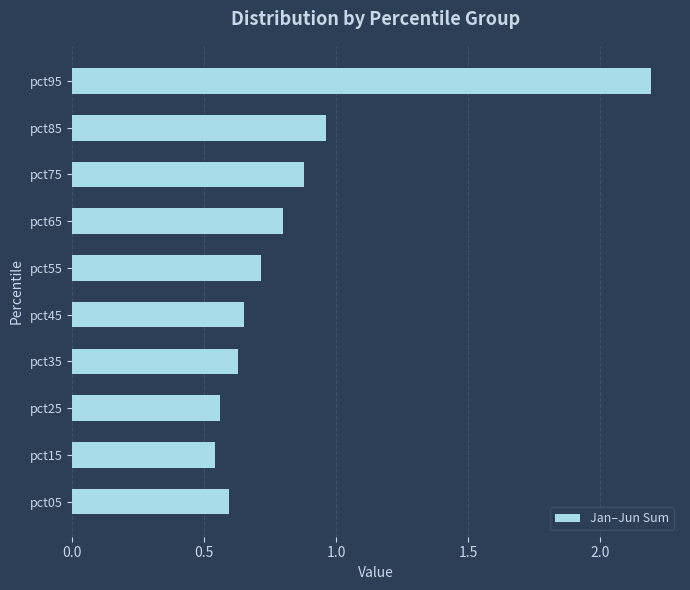

What is the sum of the values at pct35 and pct55?

1.3